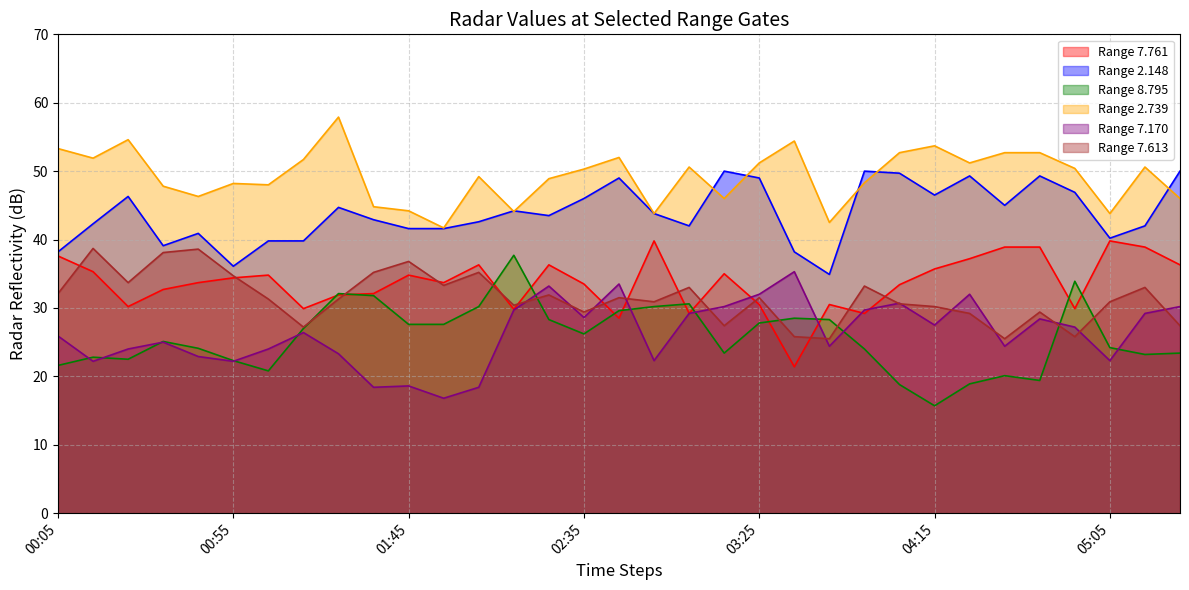

Count the number of data series in this chart.

6